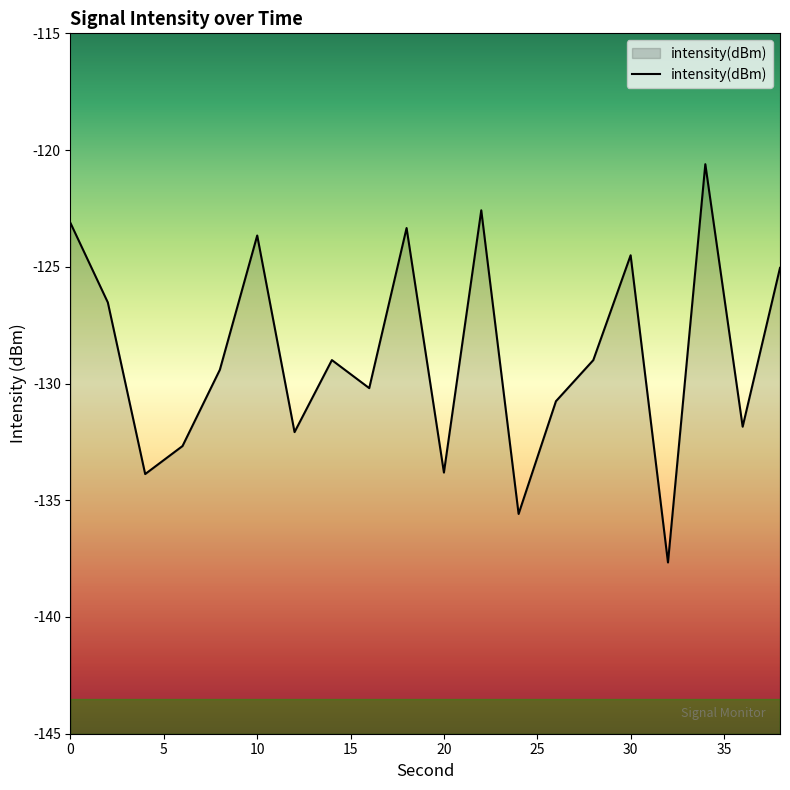

What is the approximate value at 30?

-124.5